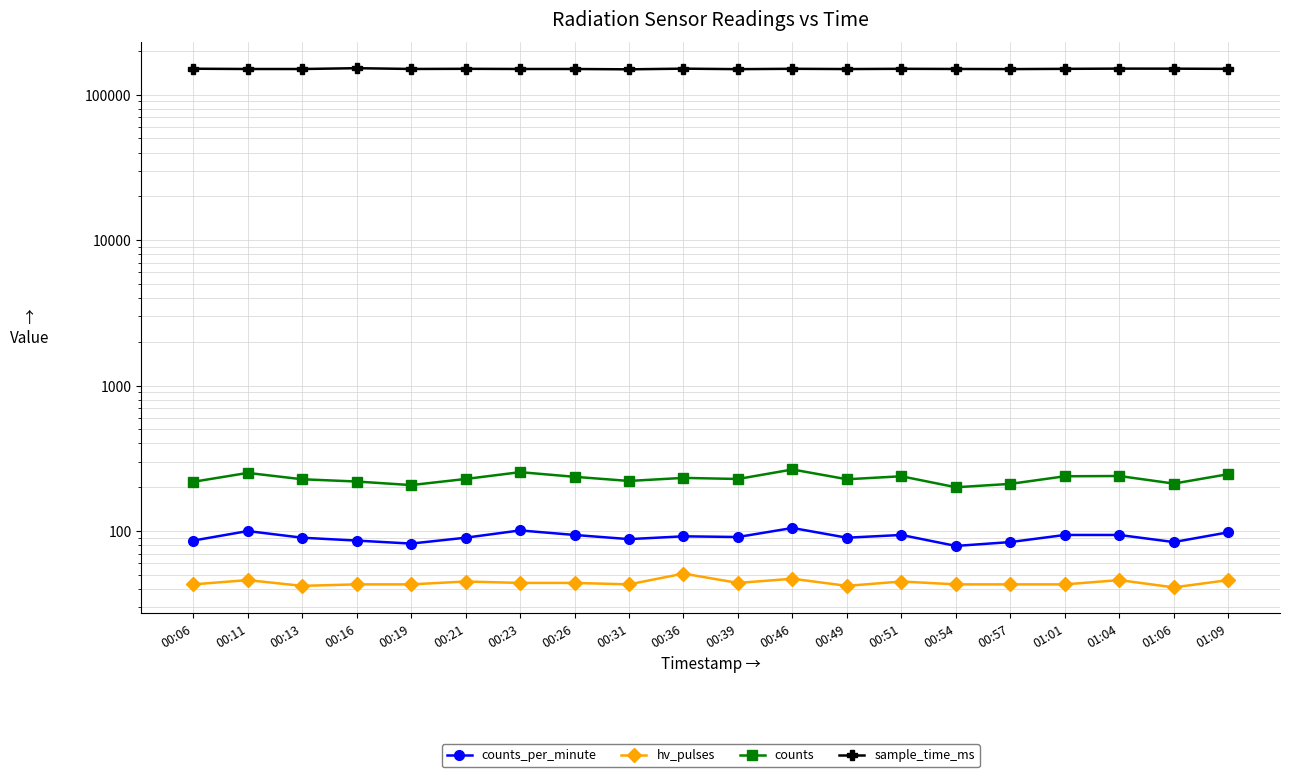

What is the lowest value of the counts series?

200